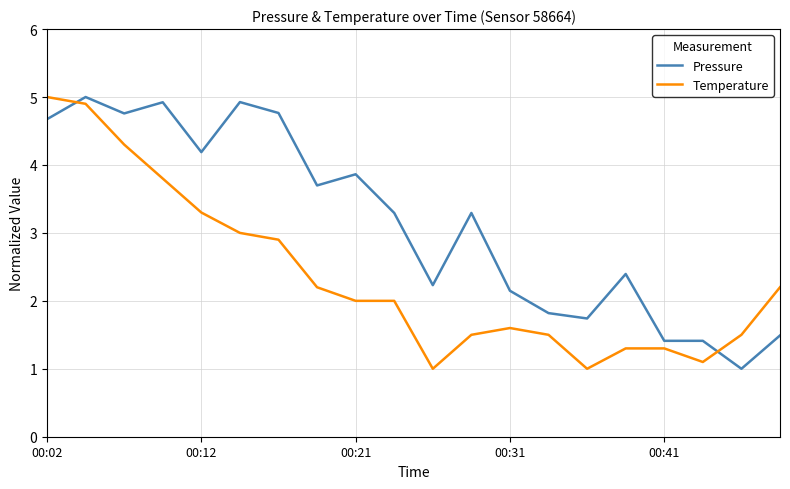

List the series in order of their overall mean, lowest first.

Temperature, Pressure